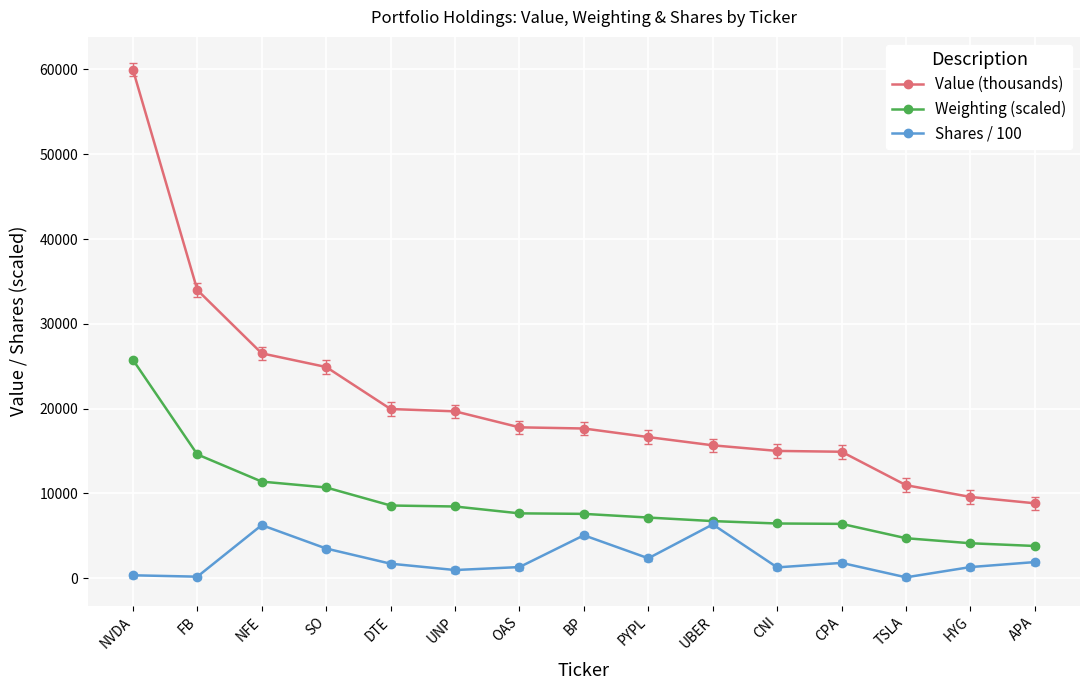

The Weighting (scaled) series shows 4704.0 at TSLA. True or false?

True